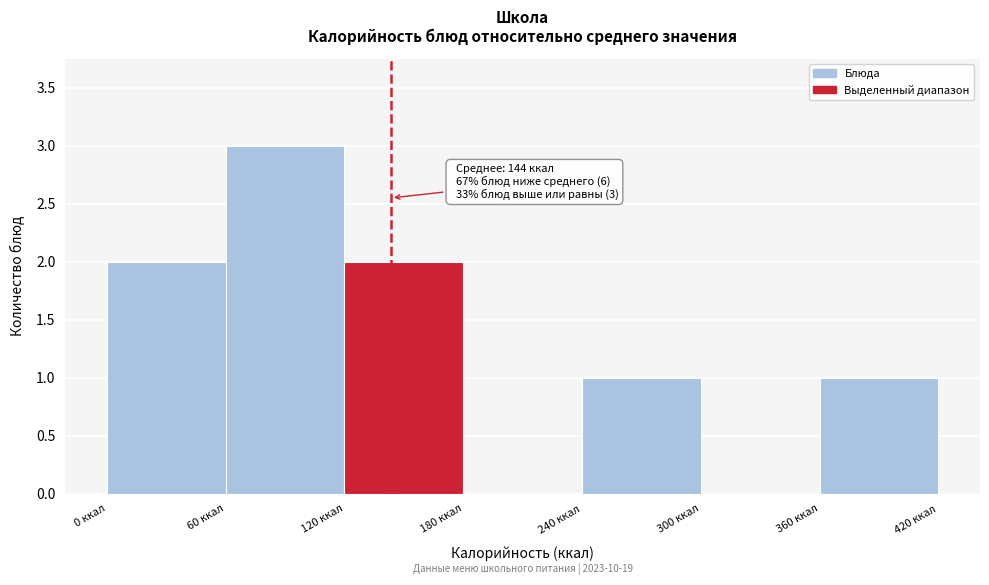

Which range on the x-axis has the tallest bar?

60 to 120